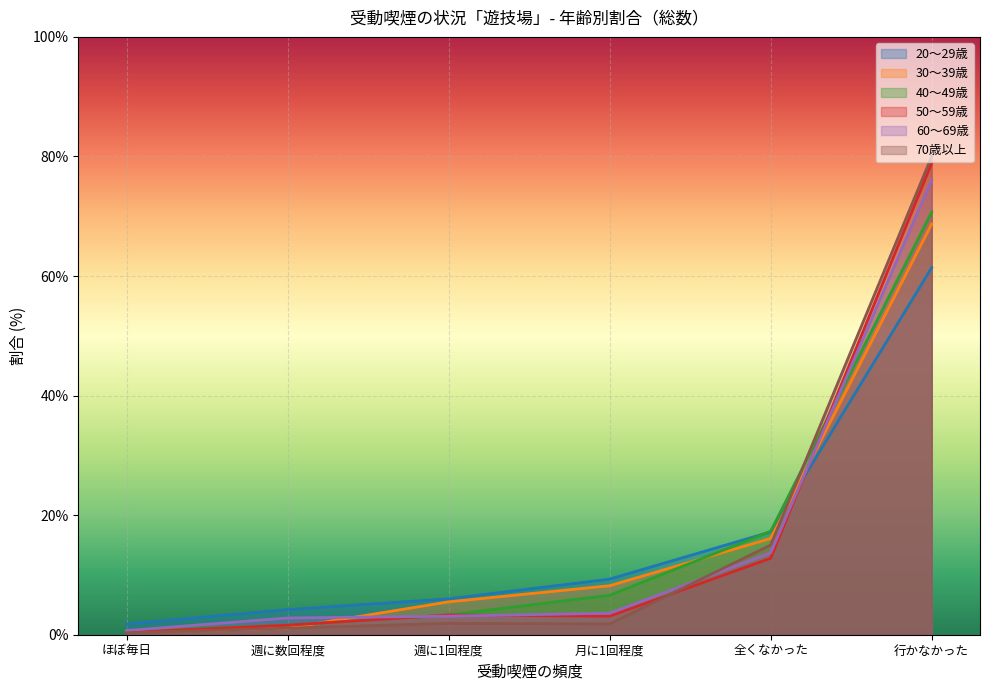

What is the difference between the second highest and second lowest values in the 30～39歳 series?

15.0